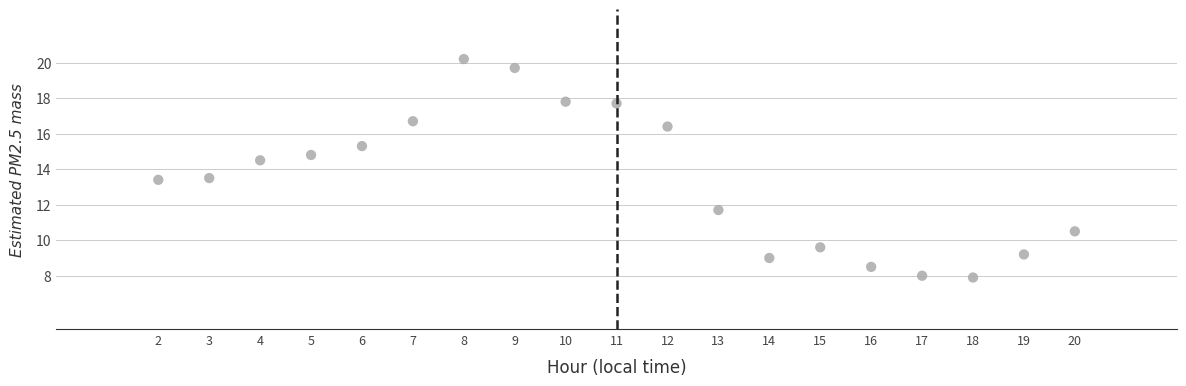

What is the range of Y values (max minus min)?

12.3